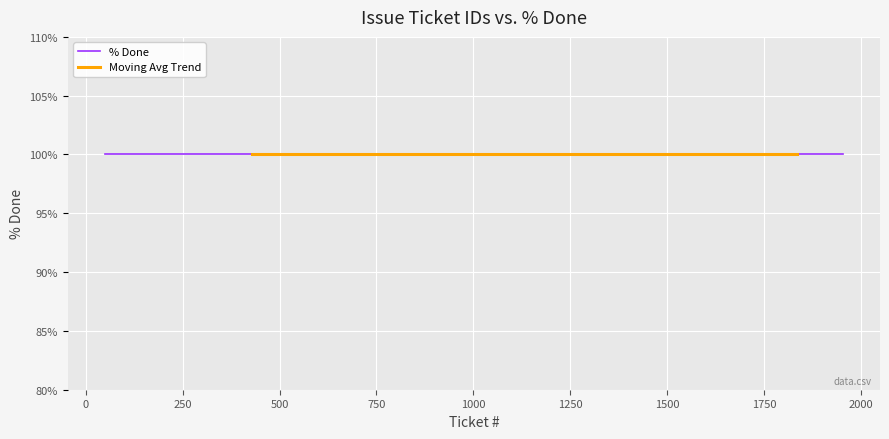

What is the label of the 34th point from the right?

53